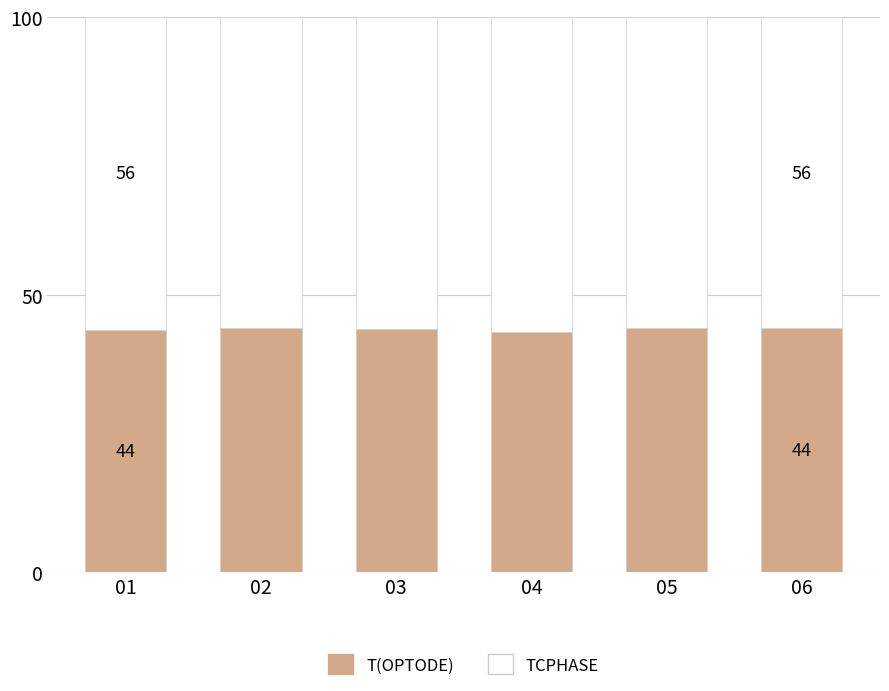

What is the minimum value for T(OPTODE)?

43.2